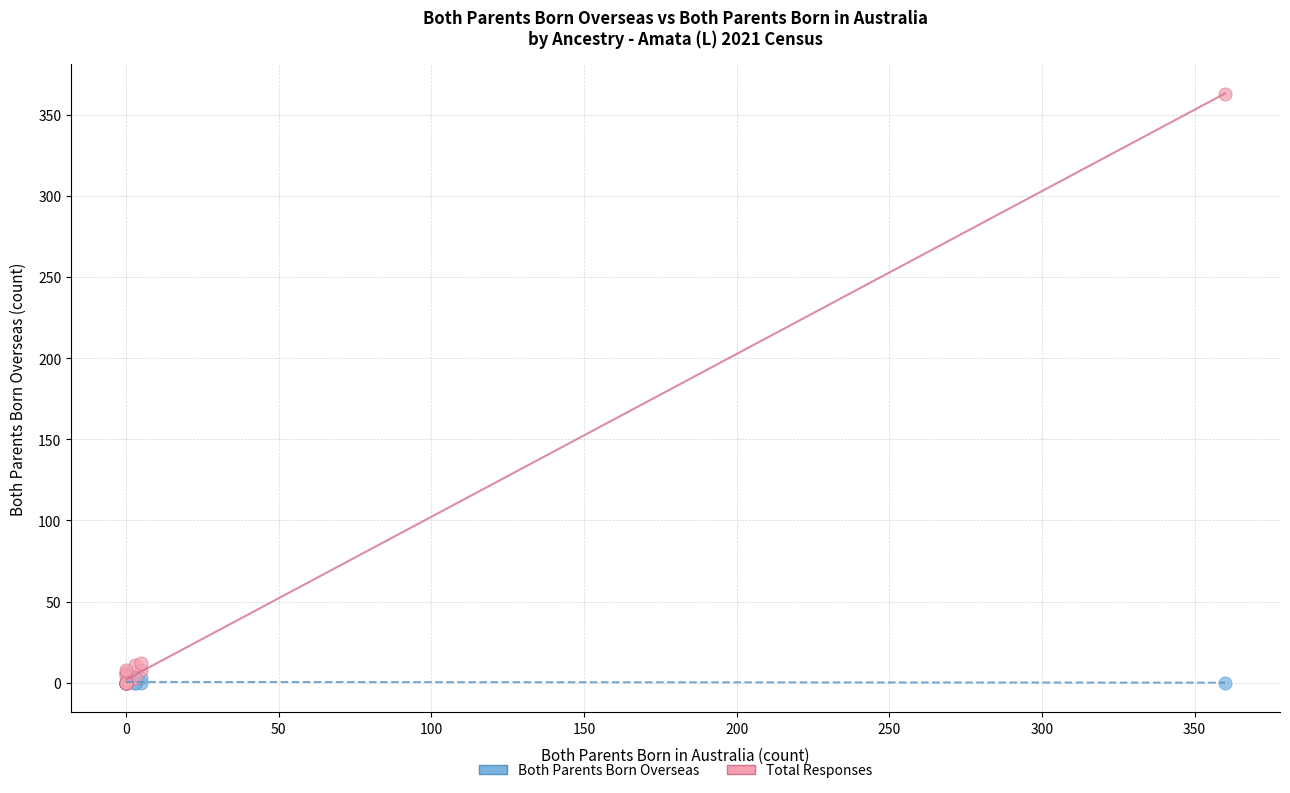

Which series has the largest Y range (max minus min)?

Total Responses